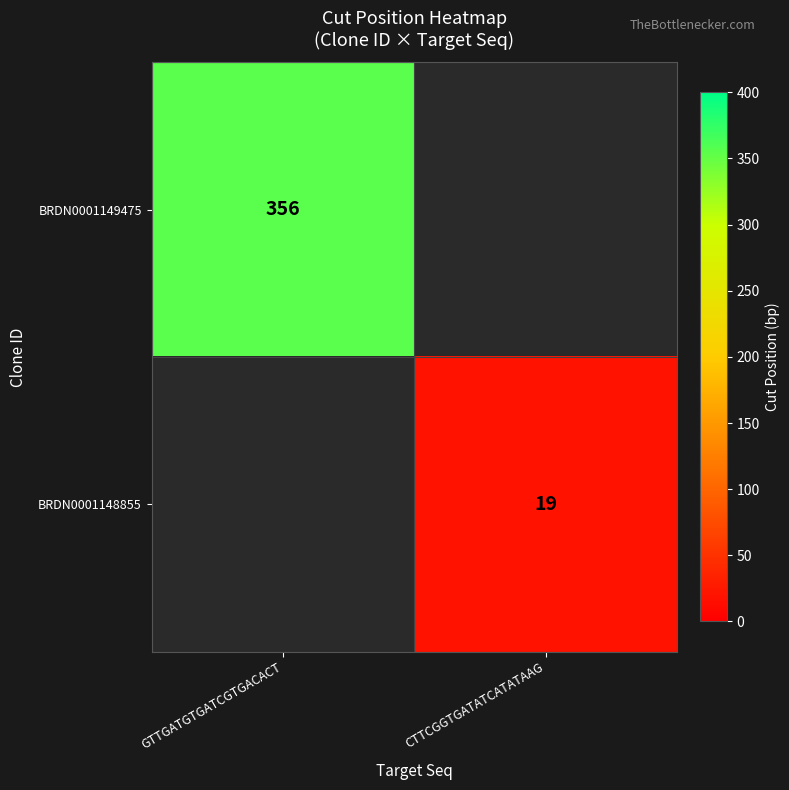

True or false: BRDN0001149475 has a value of 356 at GTTGATGTGATCGTGACACT.

True